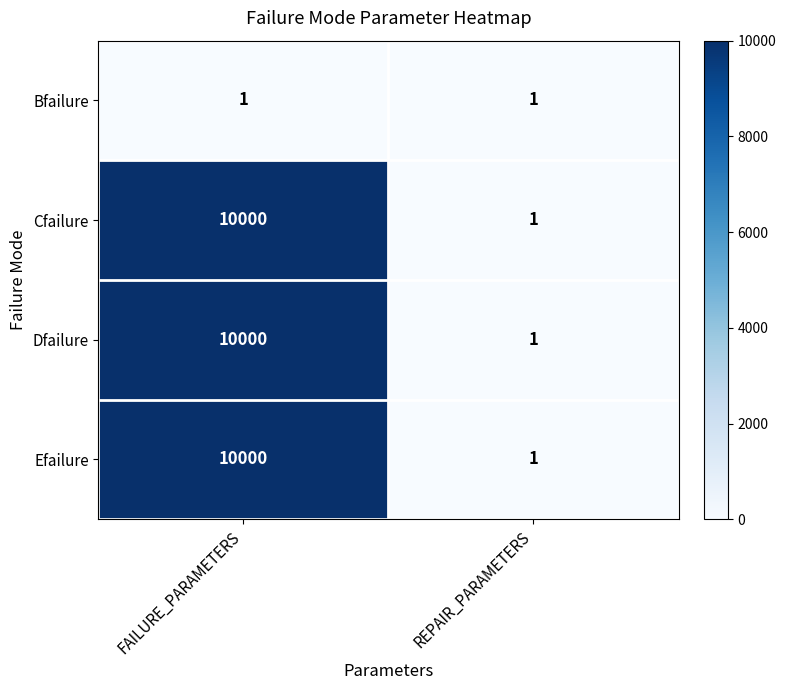

At which label is Efailure closest to 5000?

REPAIR_PARAMETERS